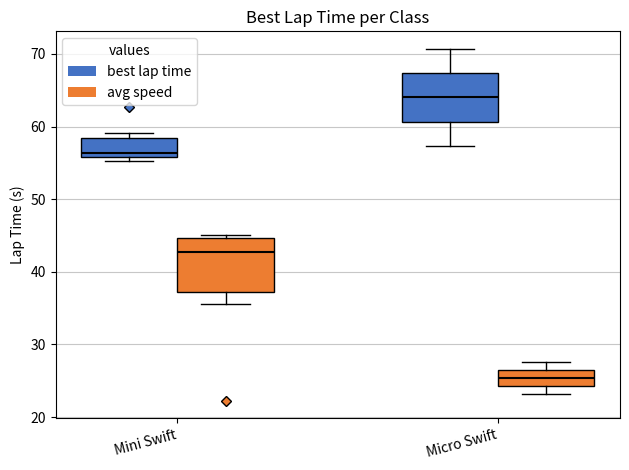

Where does the median line of the box for Micro Swift (avg speed) sit on the y-axis? The values are not printed on the chart, so give them approximately, as read against the axis.

25